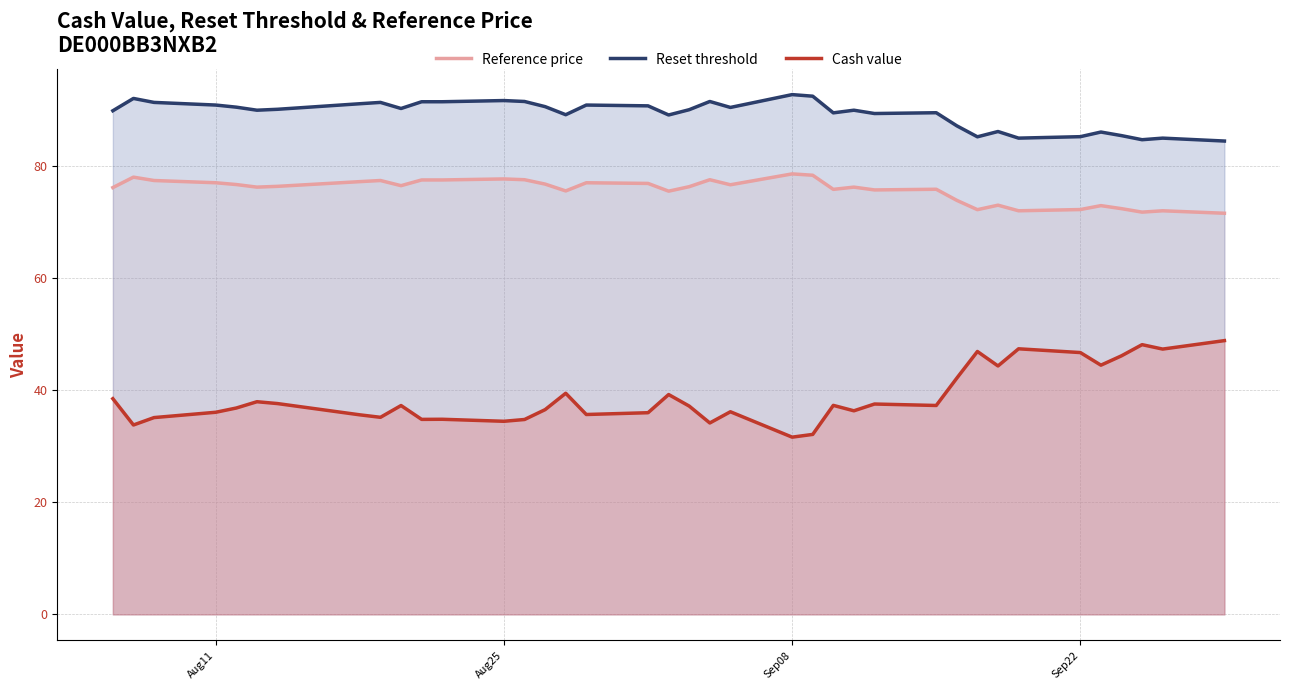

True or false: Reset threshold and Cash value cross at least once.

False